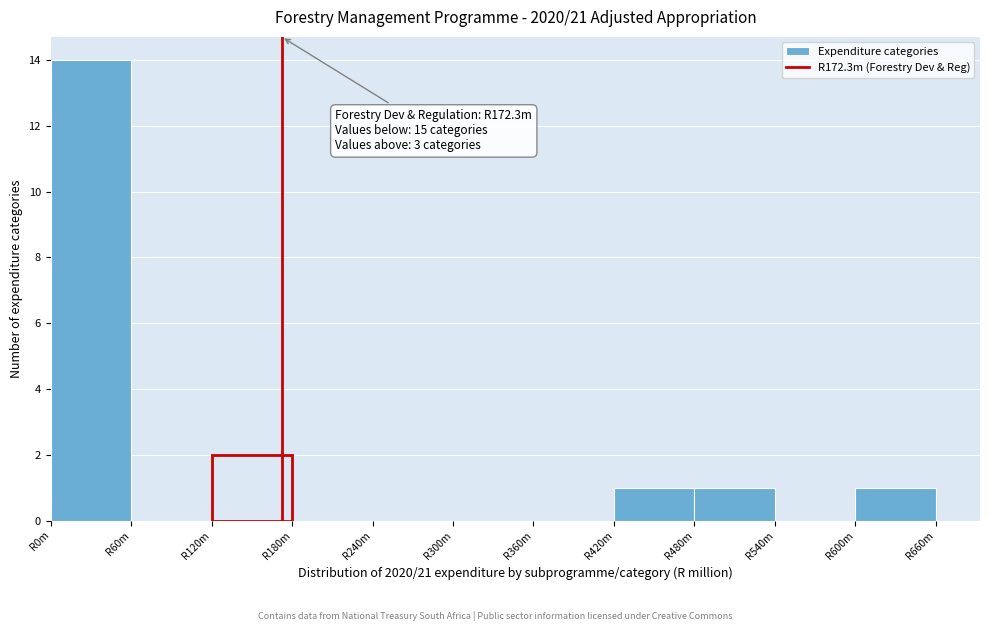

Reading right to left, what are all the values shown in this chart?

R600m=1	R540m=0	R480m=1	R420m=1	R360m=0	R300m=0	R240m=0	R180m=0	R120m=2	R60m=0	R0m=14